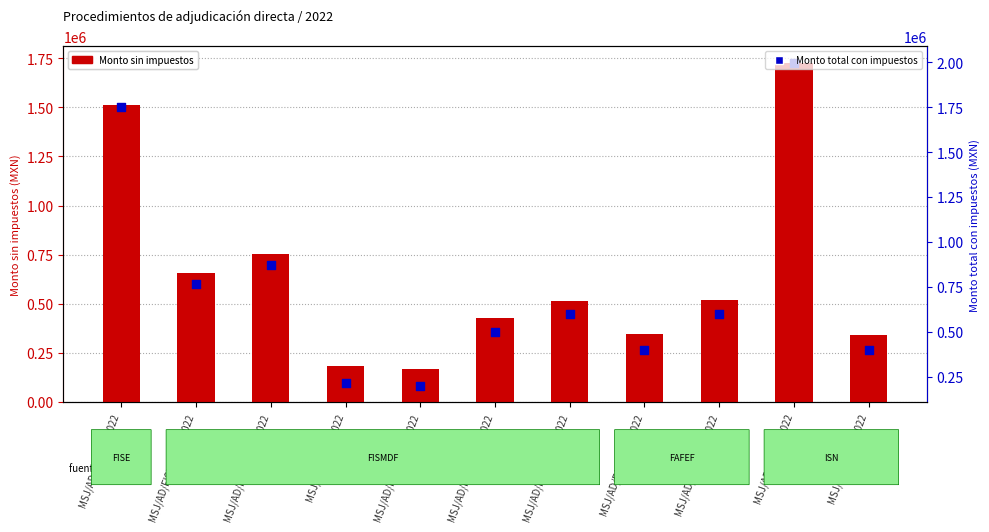

Which series has the largest total across all categories?

Monto total con impuestos